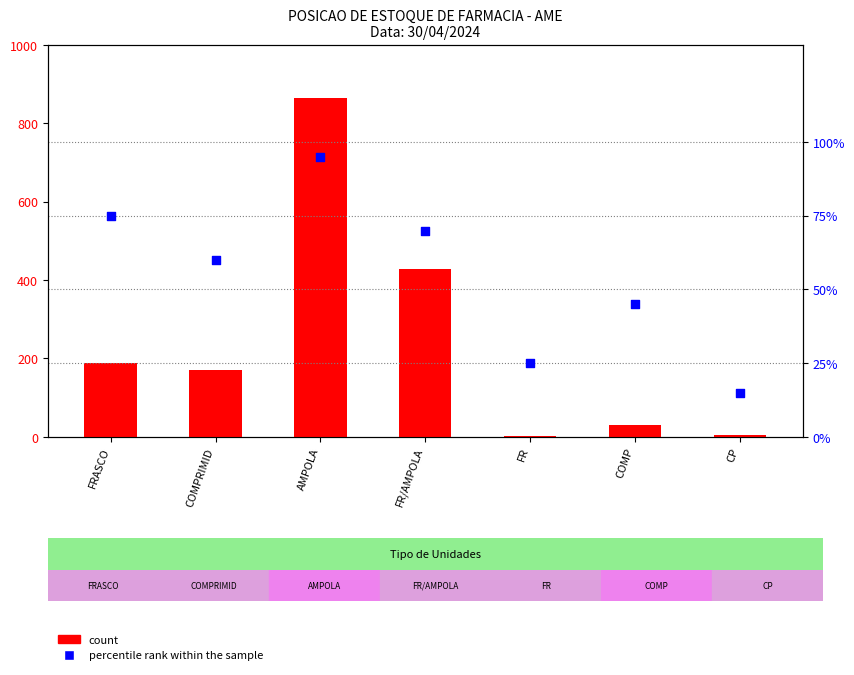

What are all the series names shown in the legend?

count, percentile rank within the sample